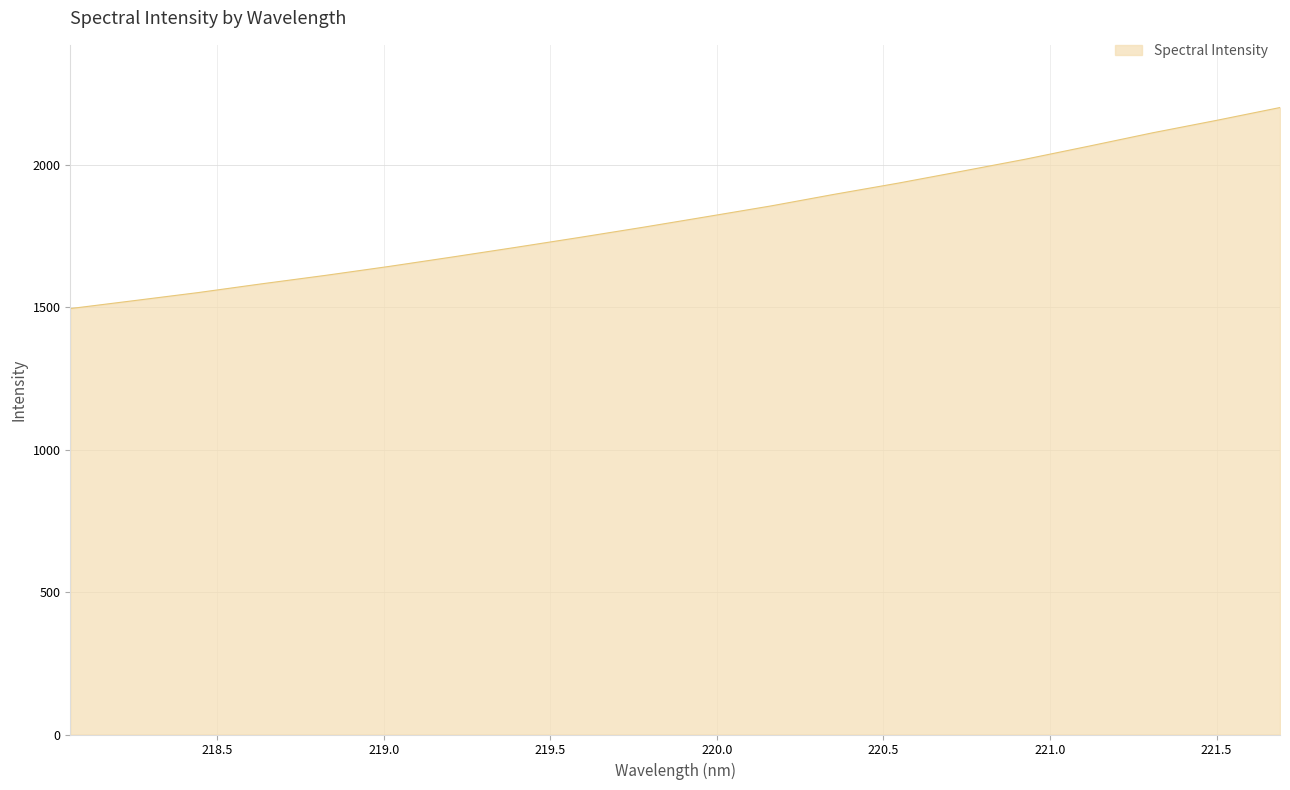

What is the minimum value shown in the chart?

1494.6